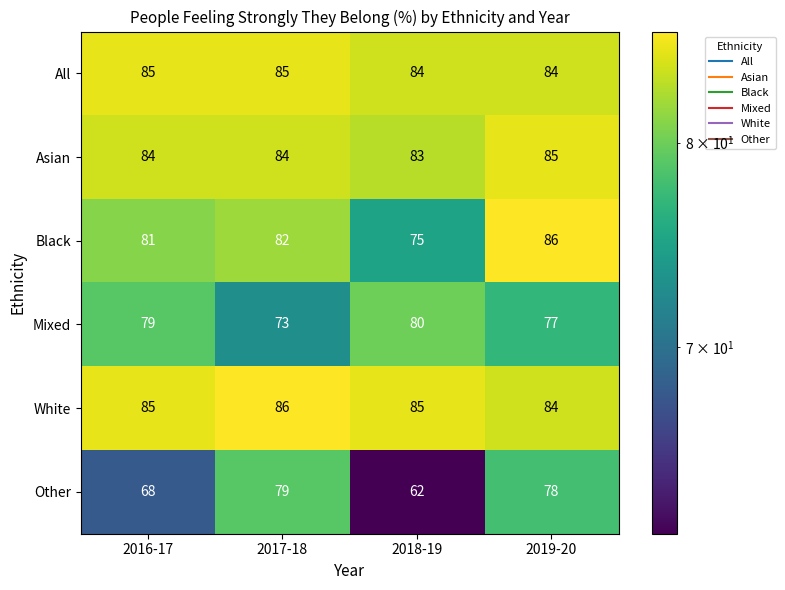

What is the maximum value shown in the chart?

86